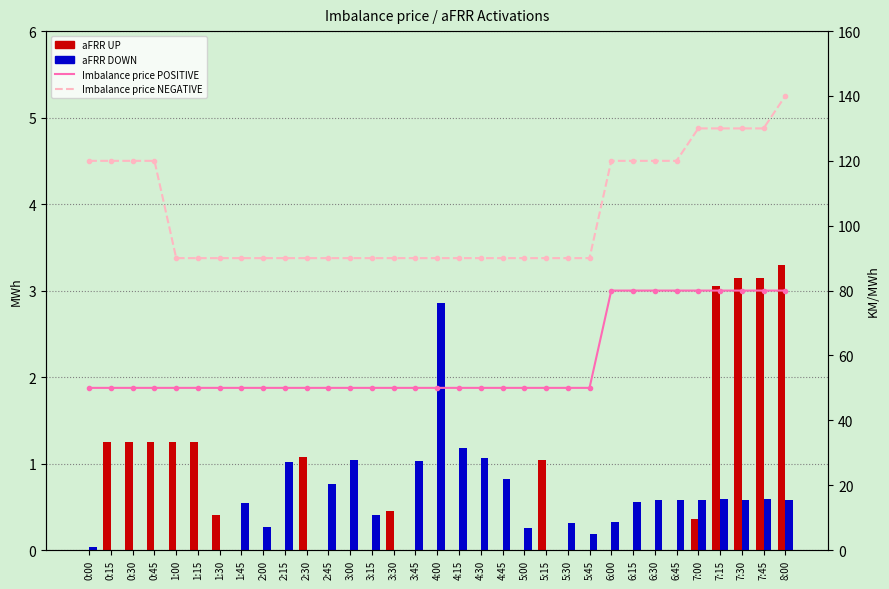

Which category has the highest value across all series?

8:00